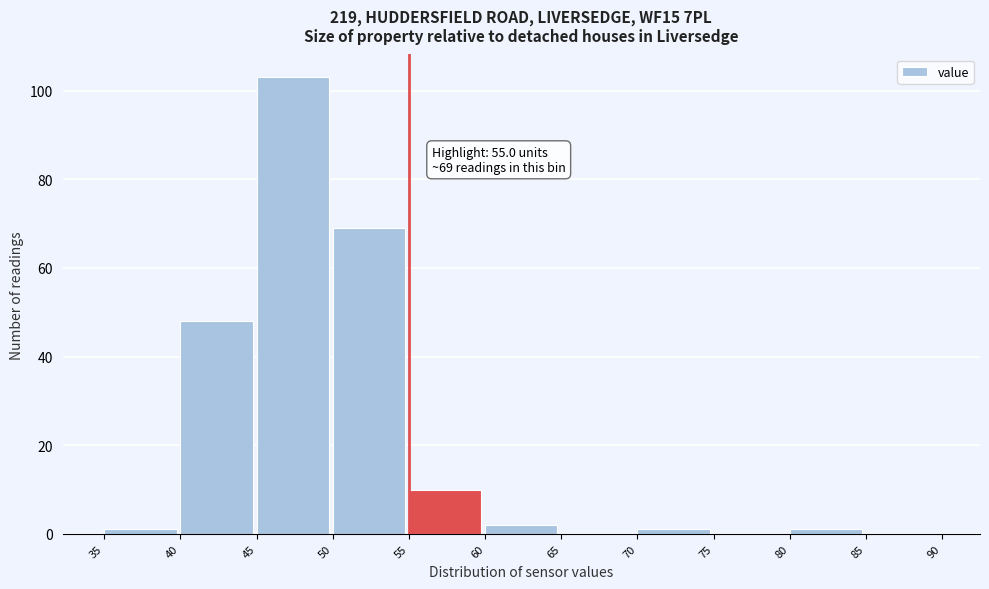

Over which range of the x-axis is the bar tallest?

45 to 50